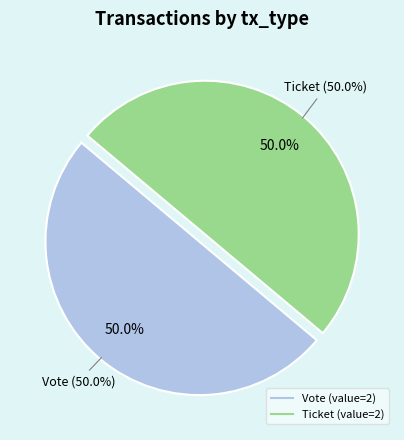

To the nearest percent, what is the combined percentage of Vote (io_index=1) and Ticket (io_index=0)?

100%